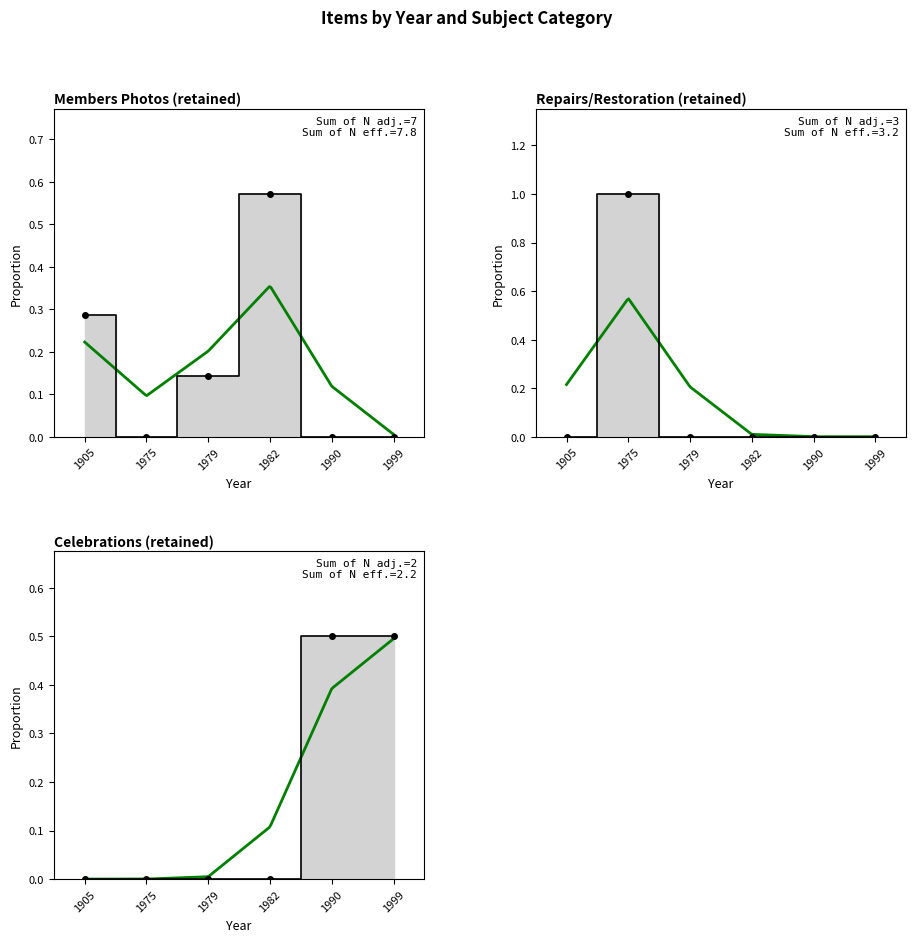

The Repairs/Restoration series shows 0 at 11608. True or false?

False